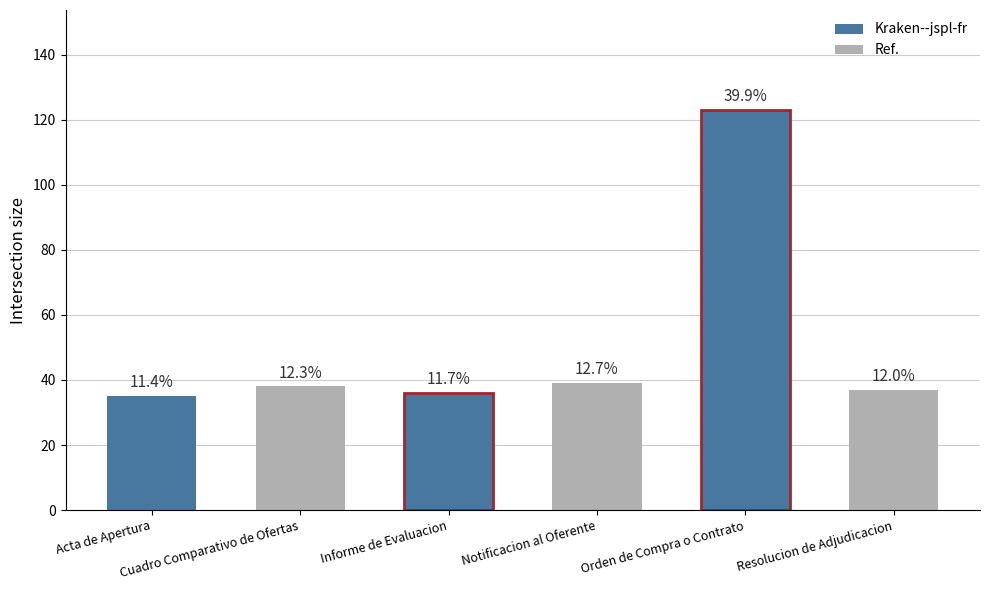

What position from the left is Informe de Evaluacion?

3